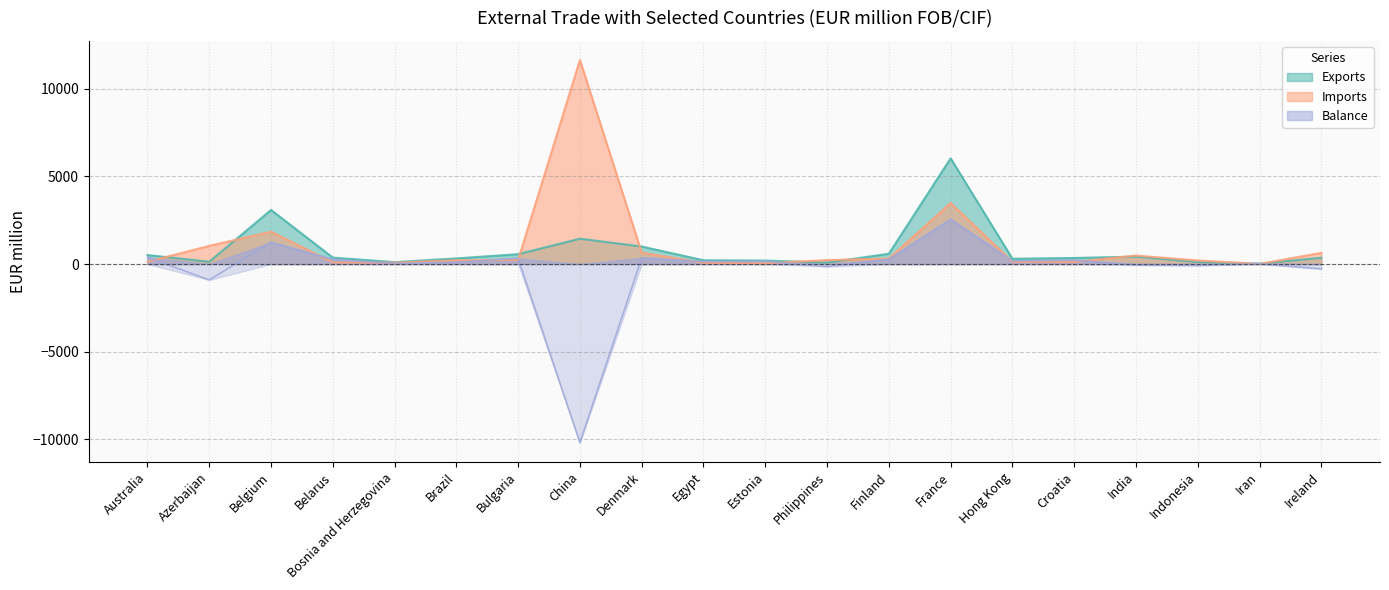

Reading left to right, transcribe all the data shown in this chart.

Exports: 513	128	3087	365	108	321	562	1446	999	215	198	79	587	6036	300	346	423	115	23	358
Imports: 130	1036	1847	94	77	212	236	11651	647	70	40	225	309	3482	125	119	484	203	8	636
Balance: 383	-908	1240	271	32	109	326	-10204	352	145	158	-146	277	2554	175	227	-61	-88	15	-279